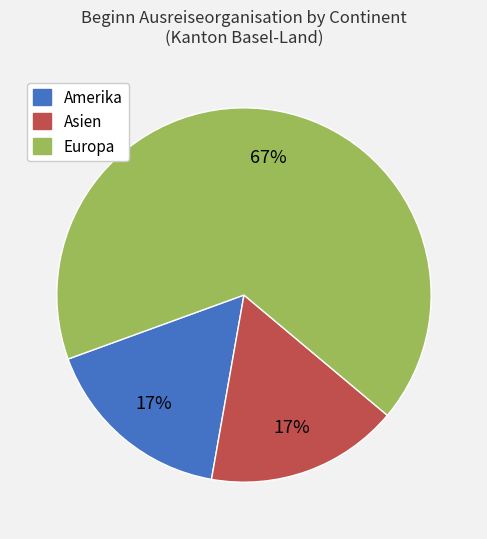

Is there any slice that represents more than half of the pie?

Yes